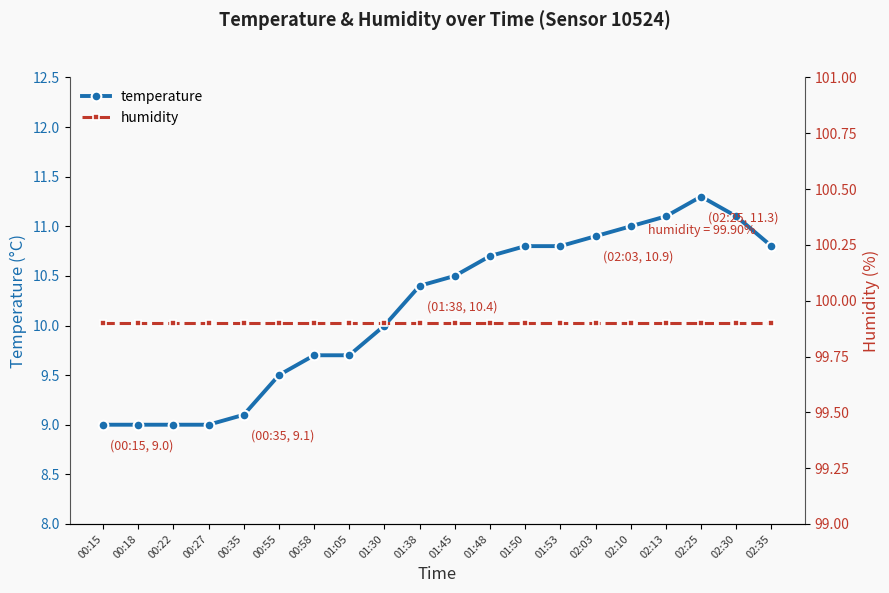

Reading left to right, extract all data points from this chart.

temperature: 9.0	9.0	9.0	9.0	9.1	9.5	9.7	9.7	10.0	10.4	10.5	10.7	10.8	10.8	10.9	11.0	11.1	11.3	11.1	10.8
humidity: 99.9	99.9	99.9	99.9	99.9	99.9	99.9	99.9	99.9	99.9	99.9	99.9	99.9	99.9	99.9	99.9	99.9	99.9	99.9	99.9